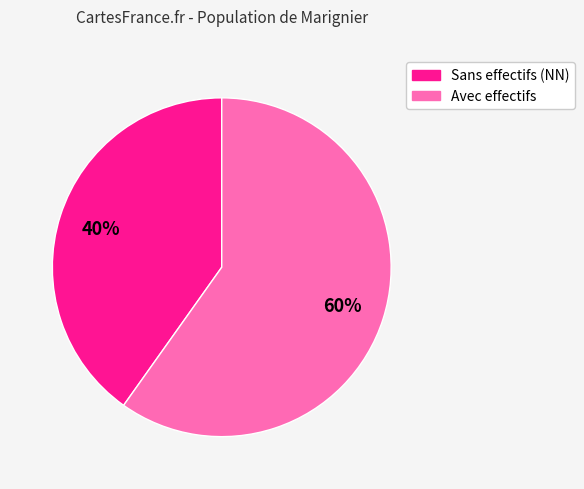

How many slices are in this pie chart?

2